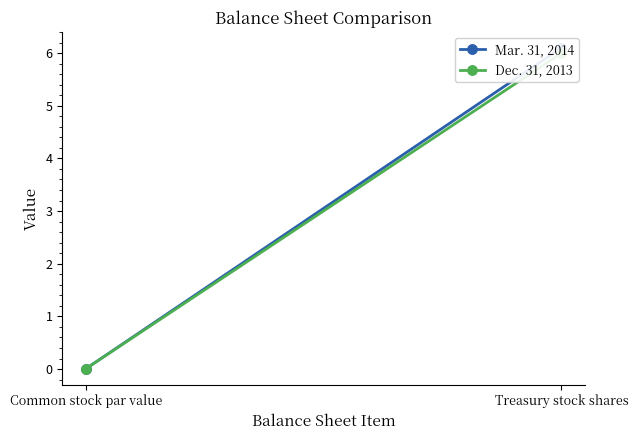

Reading right to left, list all the values displayed in this chart.

Mar. 31, 2014: Treasury stock shares=6.1	Common stock par value=0.0
Dec. 31, 2013: Treasury stock shares=6.0	Common stock par value=0.0